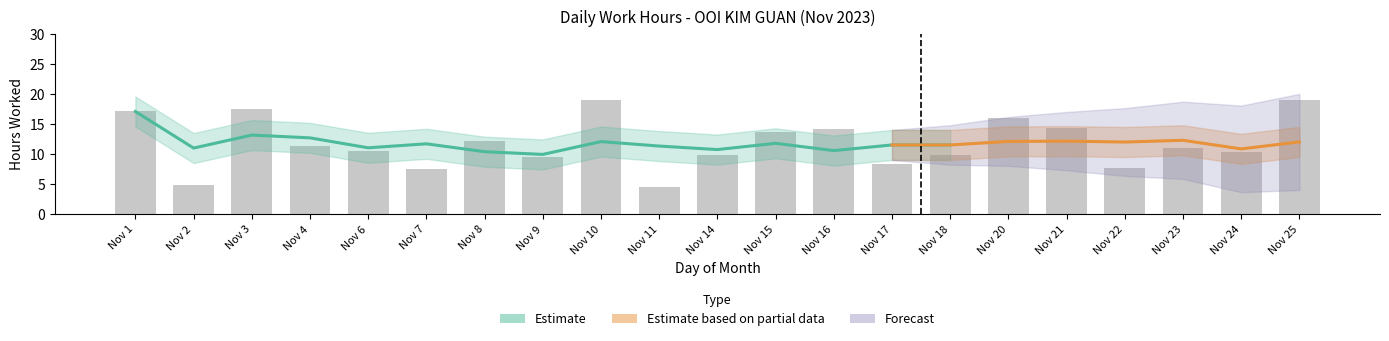

Rank the categories by value from highest to lowest.

Nov 25, Nov 10, Nov 3, Nov 1, Nov 20, Nov 21, Nov 16, Nov 15, Nov 8, Nov 4, Nov 23, Nov 6, Nov 24, Nov 14, Nov 18, Nov 9, Nov 17, Nov 22, Nov 7, Nov 2, Nov 11